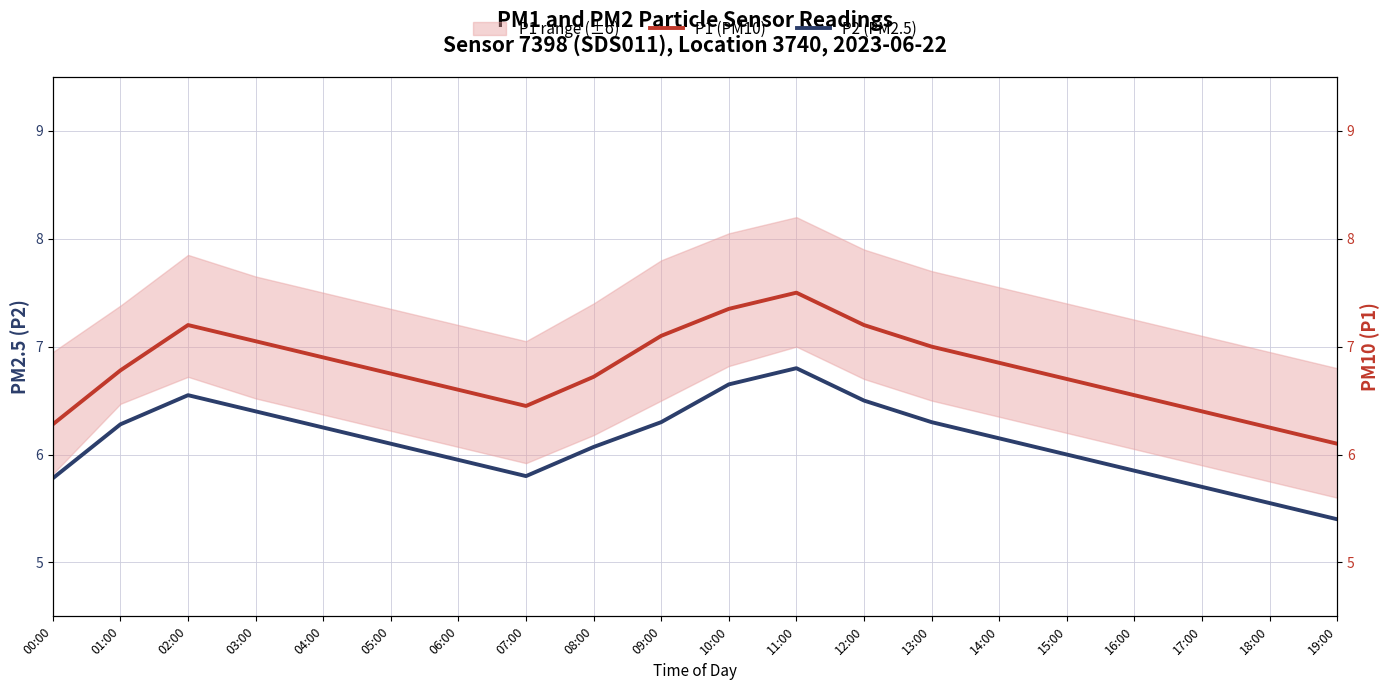

True or false: P1 (PM10) has a value of 7.0 at 13:00.

True